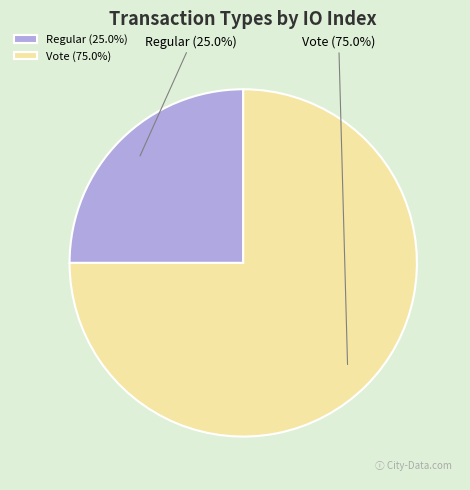

Is it true that Regular is 25% of the pie?

True